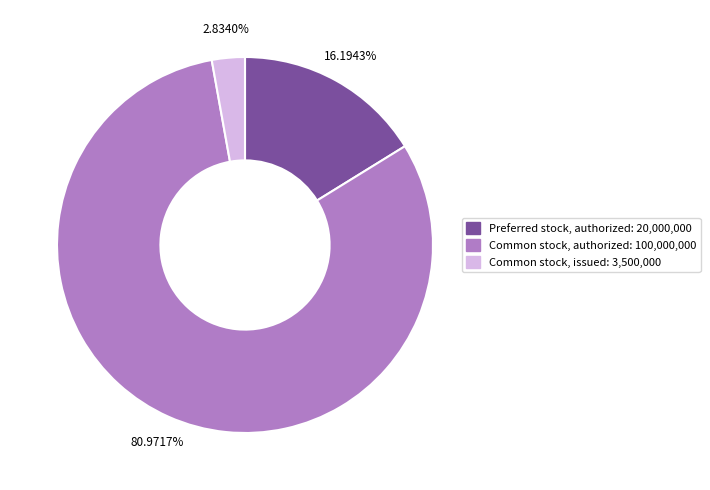

How many segments does this pie chart have?

3